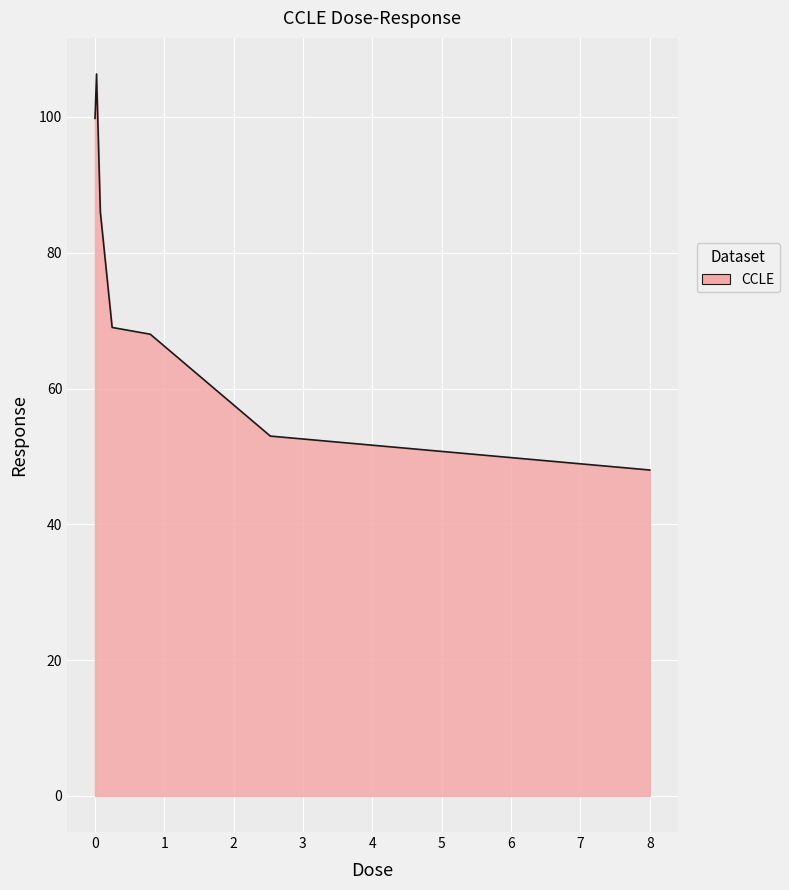

What is the smallest value displayed?

48.0